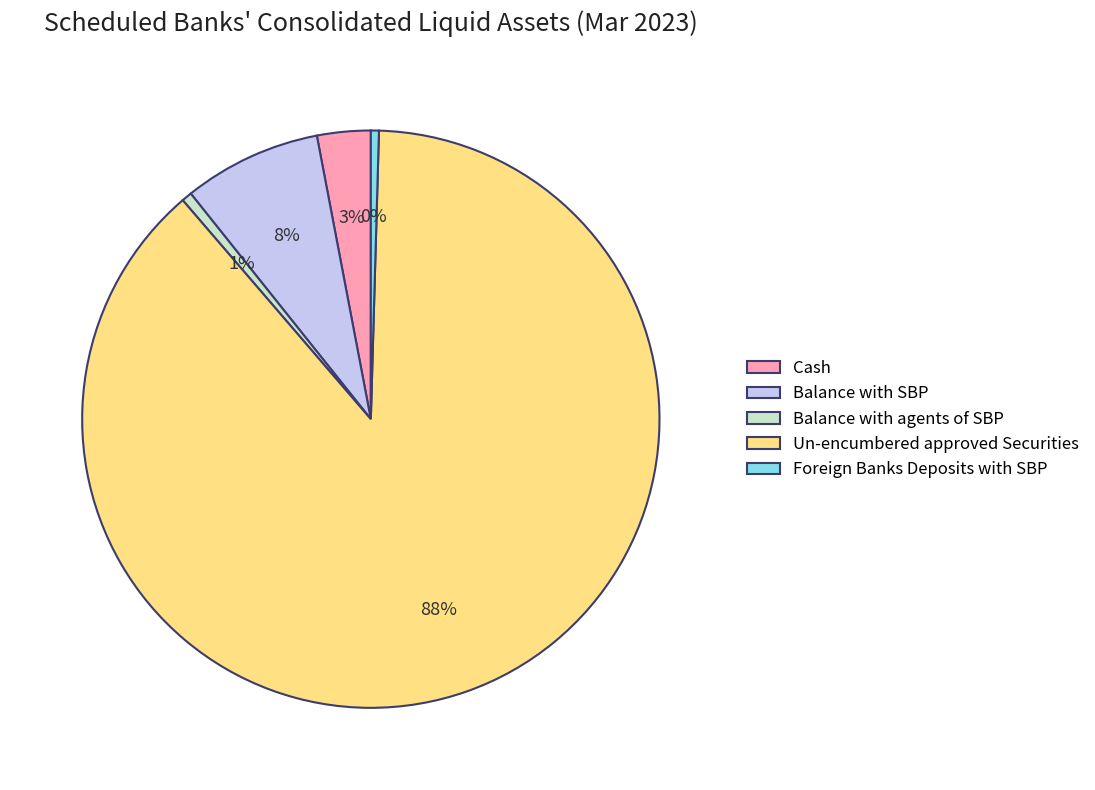

To the nearest percent, what is the difference between the largest and smallest slice percentages?

88%